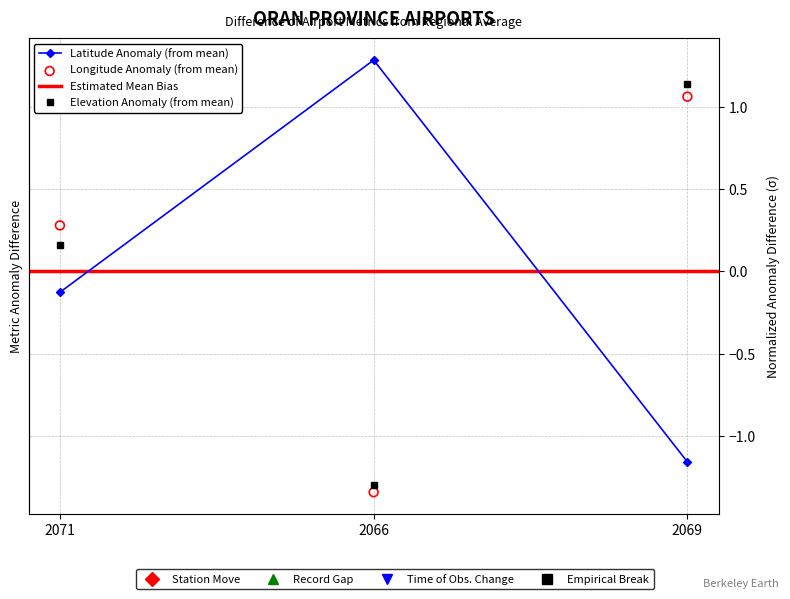

Which series has the widest spread of Y values?

latitude_deg